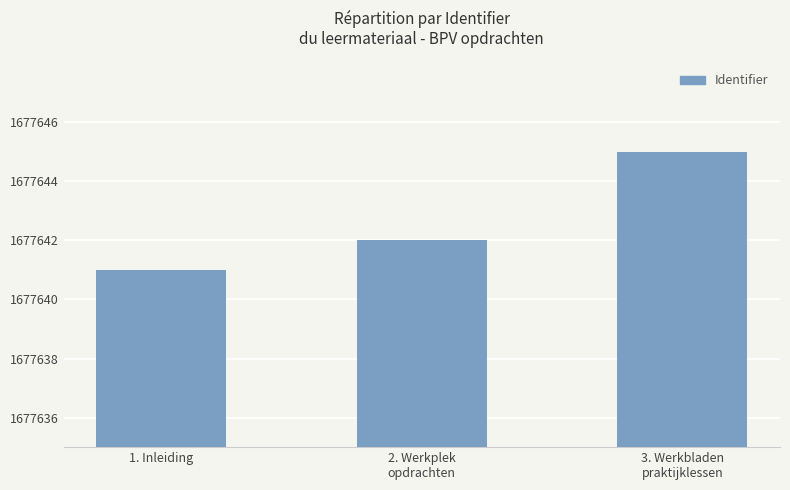

The value at 2. Werkplek
opdrachten is 1677642. True or false?

True